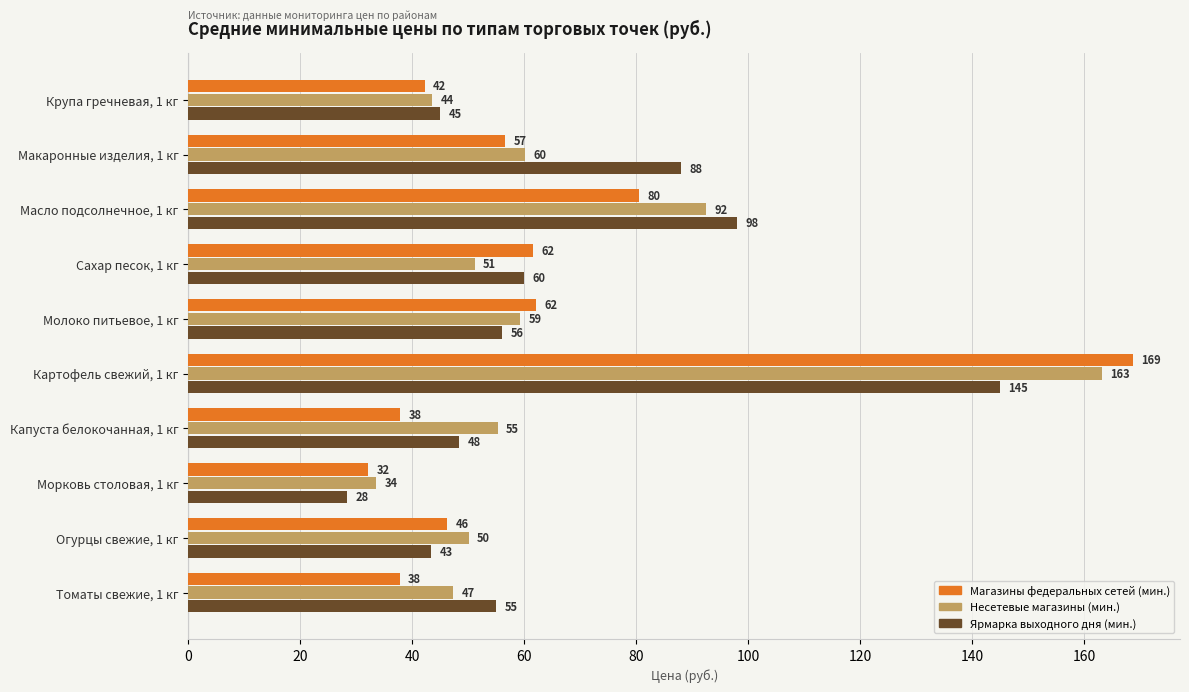

What is the difference between the maximum and second lowest values in the Магазины федеральных сетей (мин.) series?

131.0